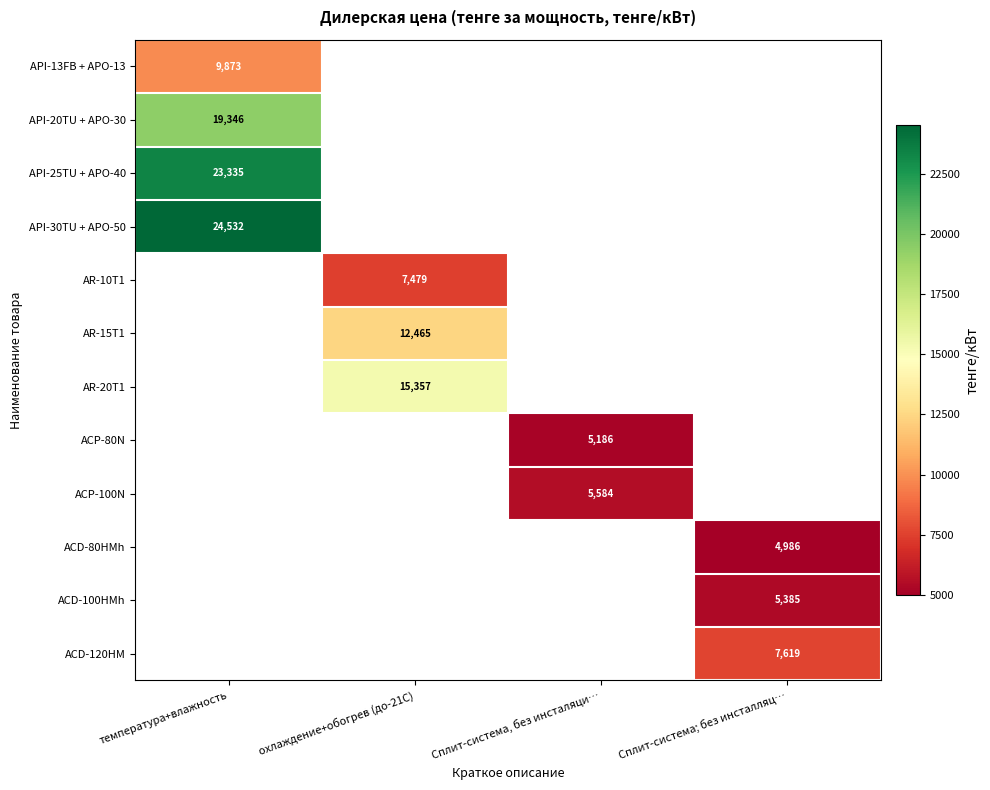

What is the greatest value displayed?

24531.7